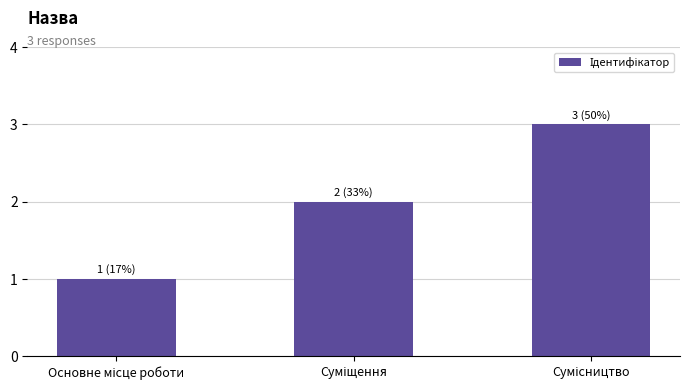

How many categories are shown in the chart?

3